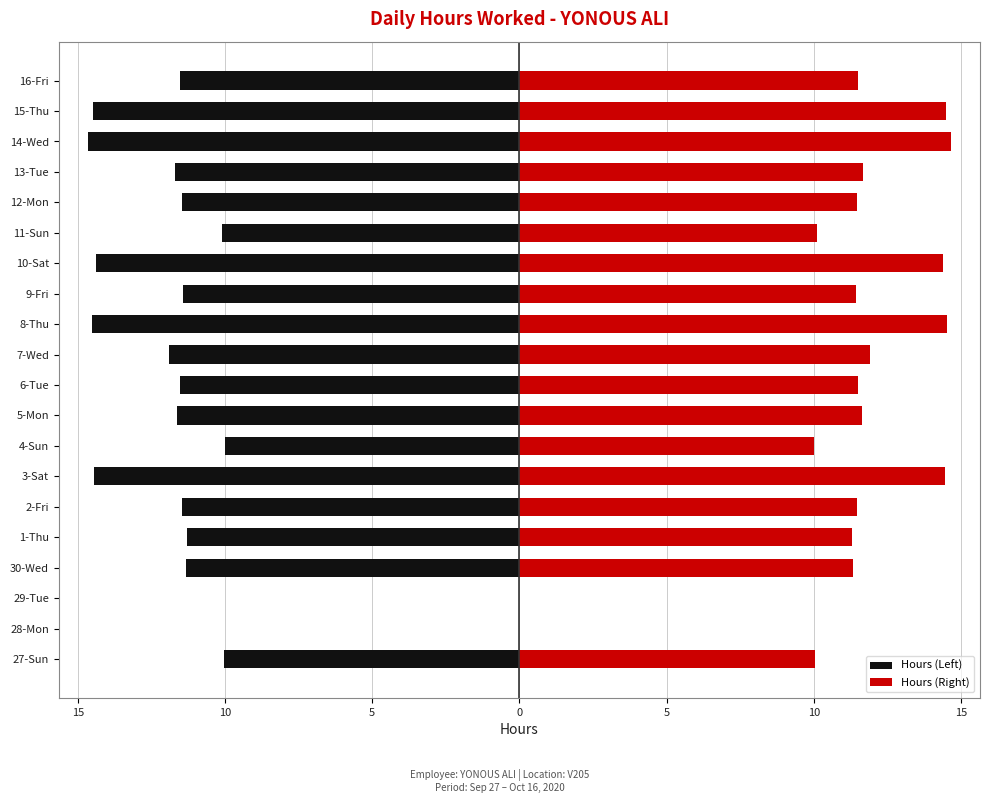

How many bars are there in each group?

2